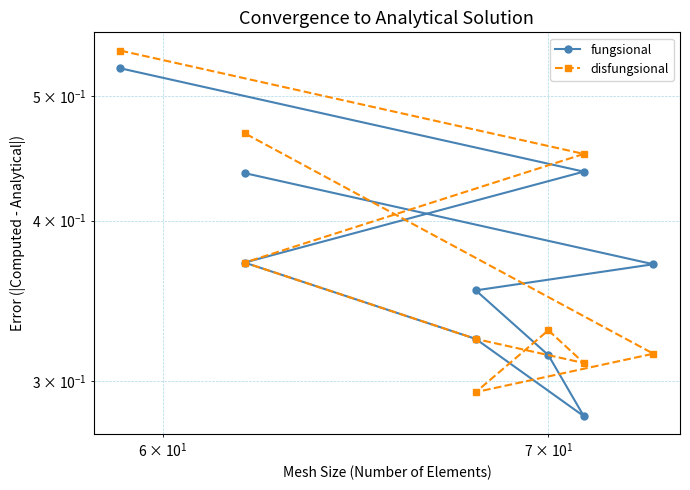

Does the chart display data point markers on the line(s)?

Yes